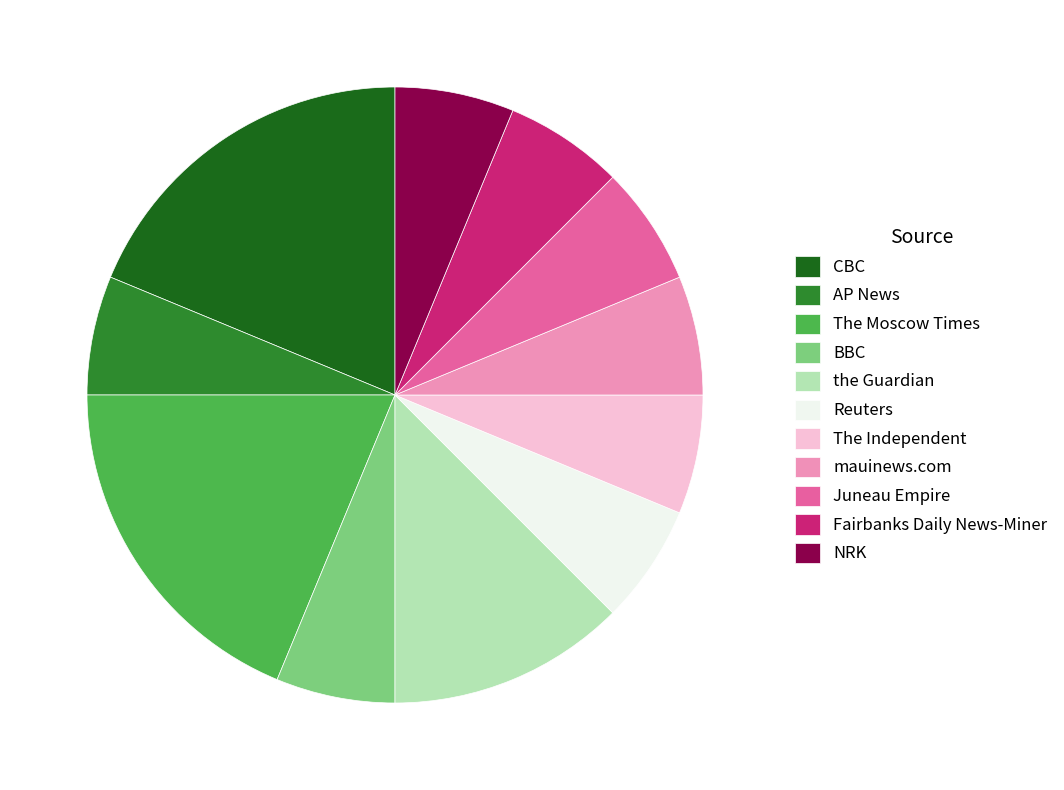

Is there any slice that represents more than half of the pie?

No